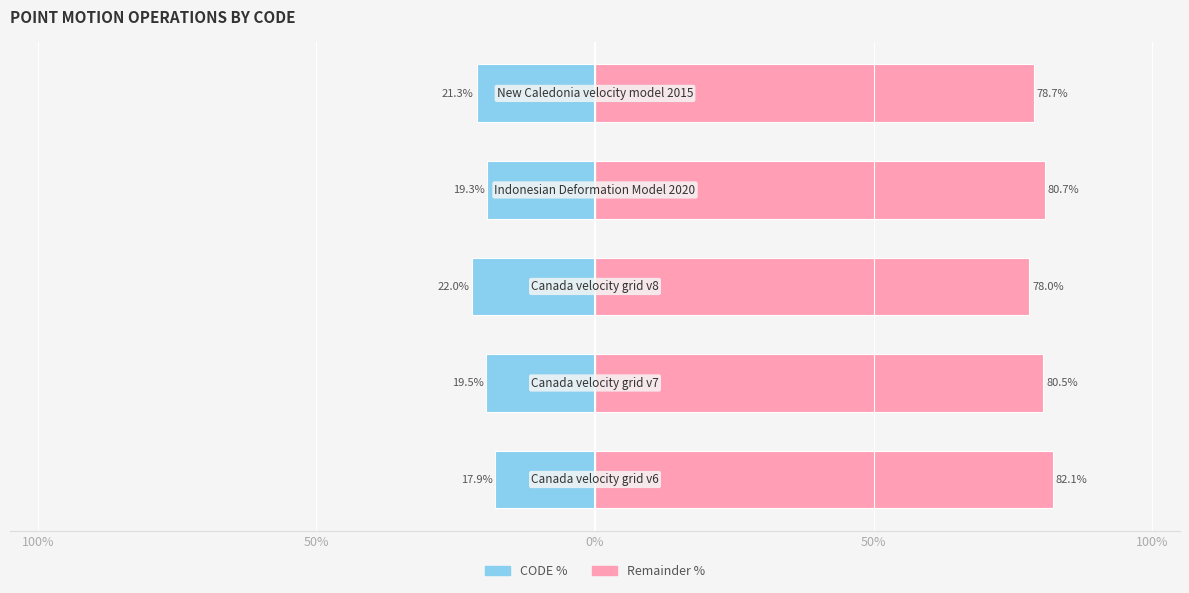

The CODE (normalized %) series shows -22.0 at 0%. True or false?

True